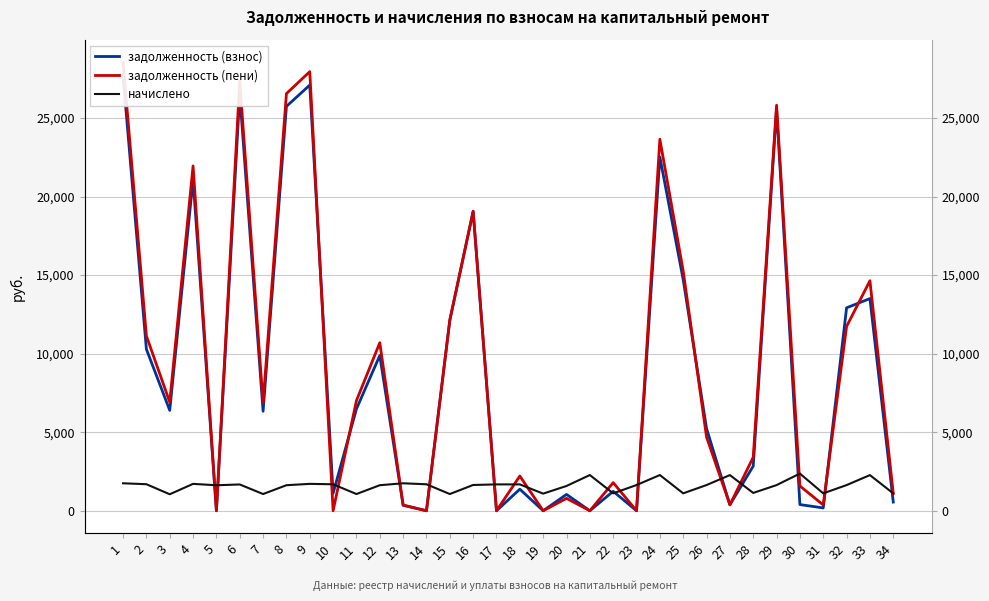

What is the value of the задолженность (взнос) point at the 31st from the left?

179.4